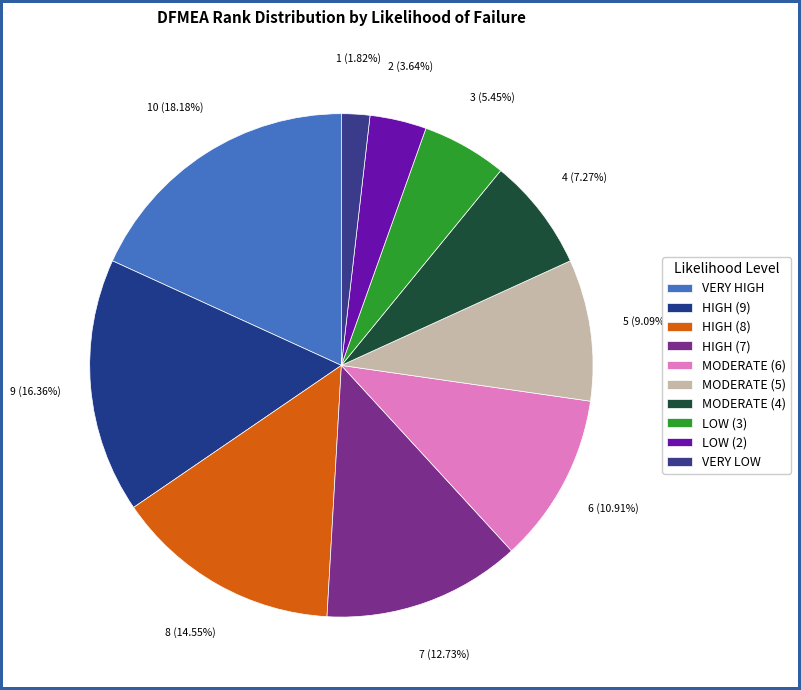

What portion of the pie excludes VERY HIGH?

81.8%